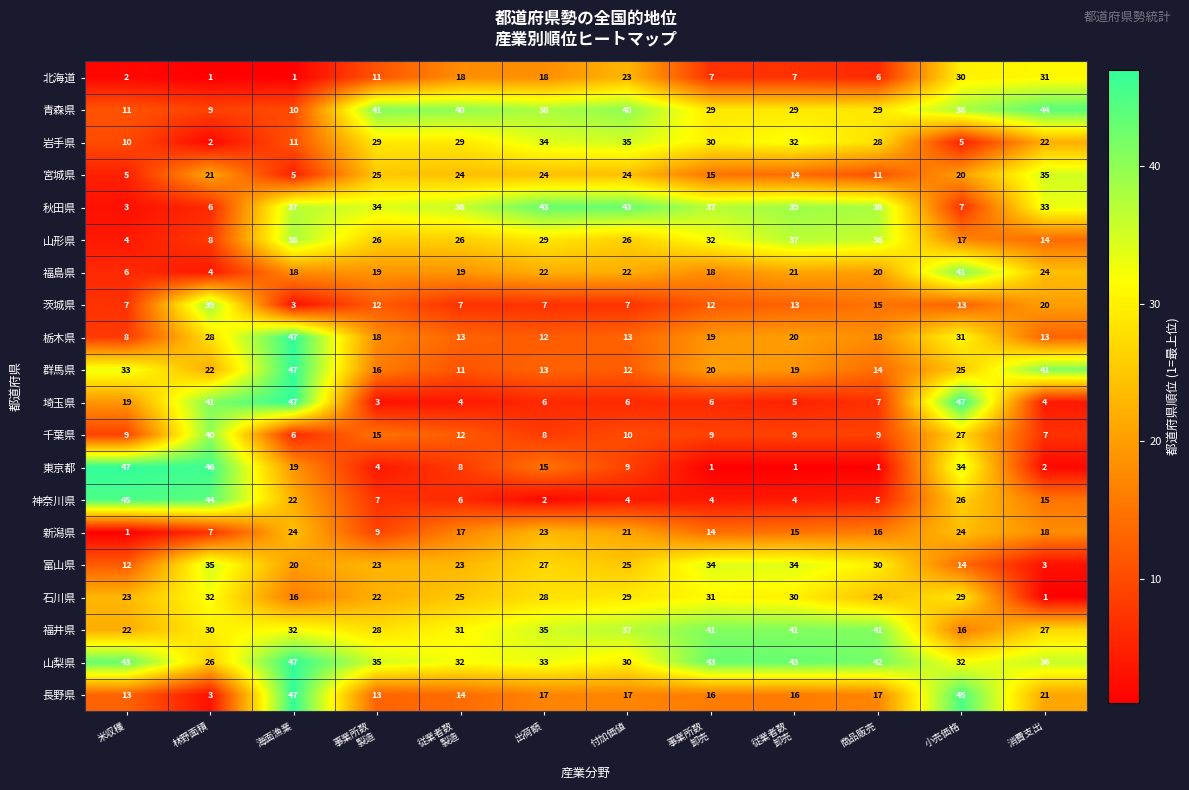

At which category is the sum across all series the highest?

小売価格